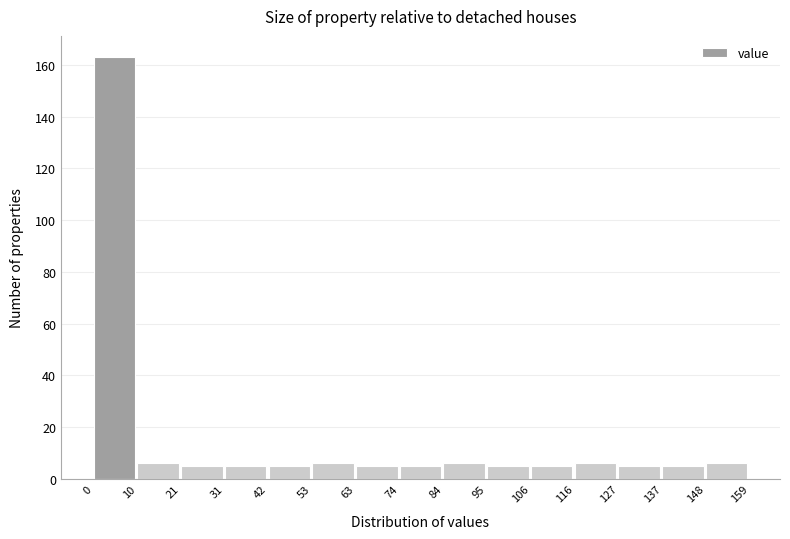

Reading left to right, list every bar in this chart as the range it spans on the x-axis followed by its height. The values are not printed on the chart, so give them approximately, as read against the axis.

0 to 10: 164
10 to 21: 6
21 to 31: 6
31 to 42: 6
42 to 53: 6
53 to 63: 6
63 to 74: 6
74 to 84: 6
84 to 95: 6
95 to 106: 6
106 to 116: 6
116 to 127: 6
127 to 137: 6
137 to 148: 6
148 to 159: 6